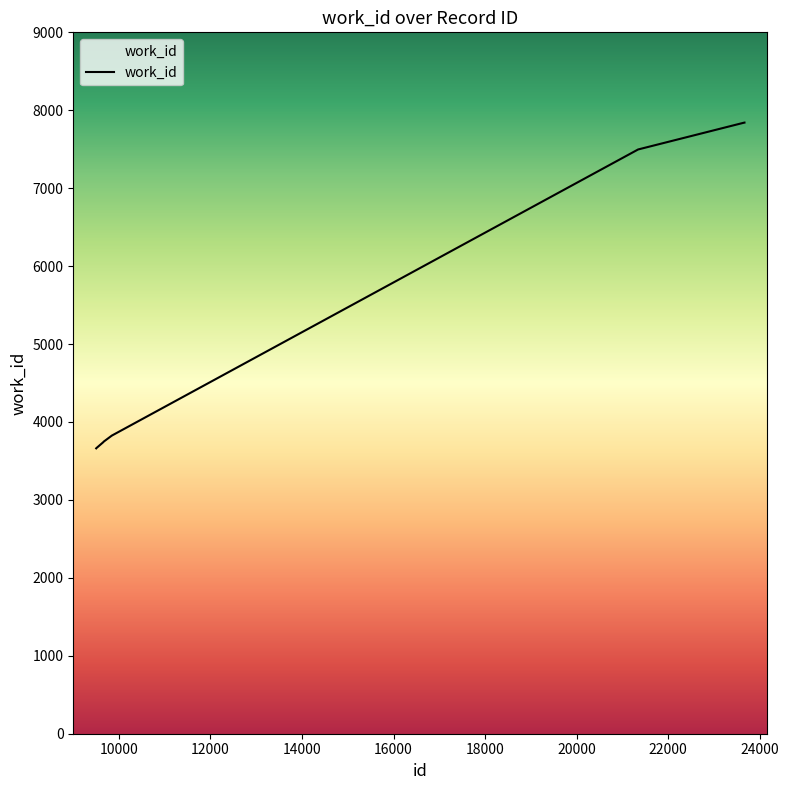

How many distinct data groups are displayed?

1